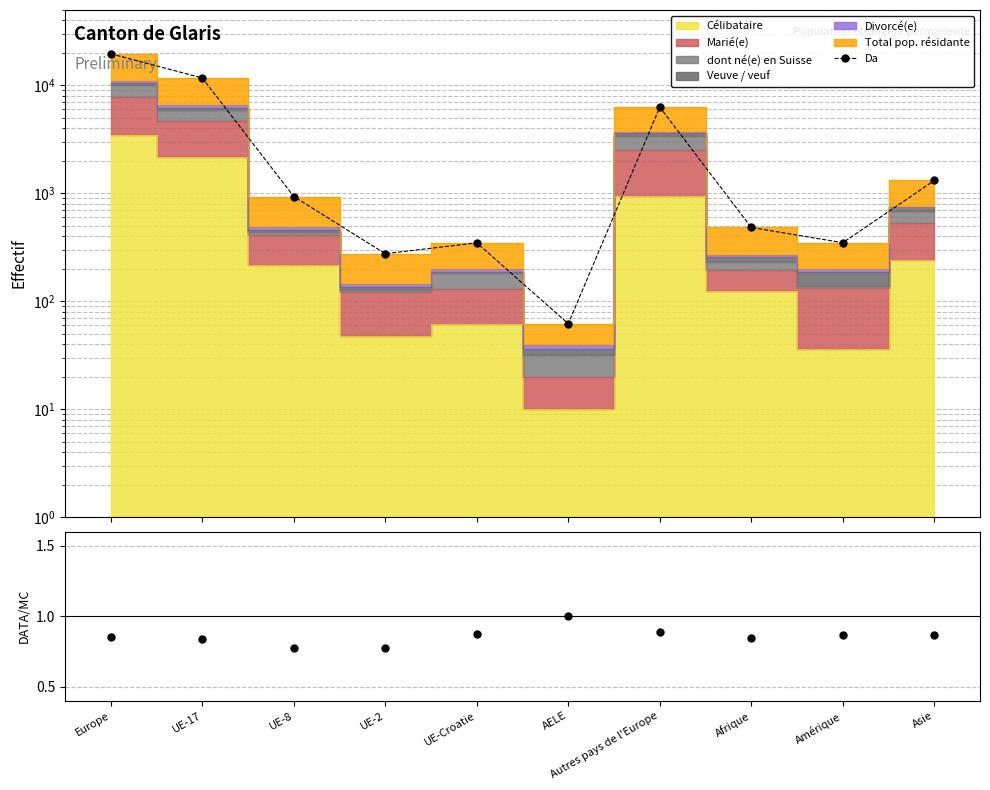

How many interior local peaks does the ratio series have?

1